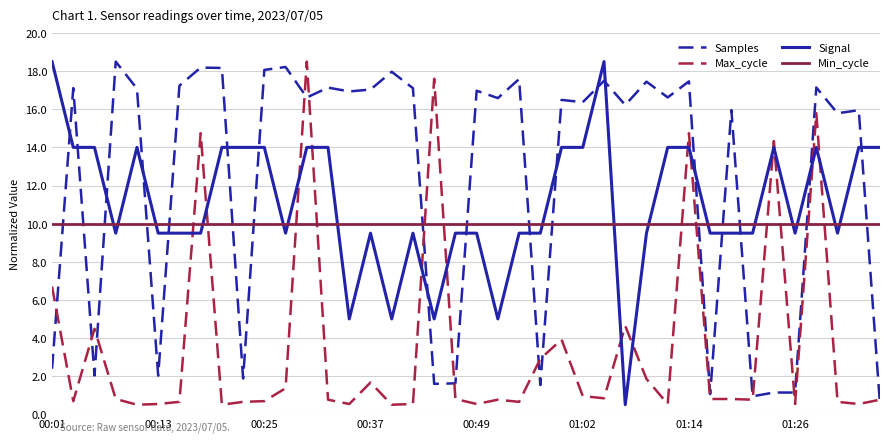

Which series has the largest total across all categories?

Samples